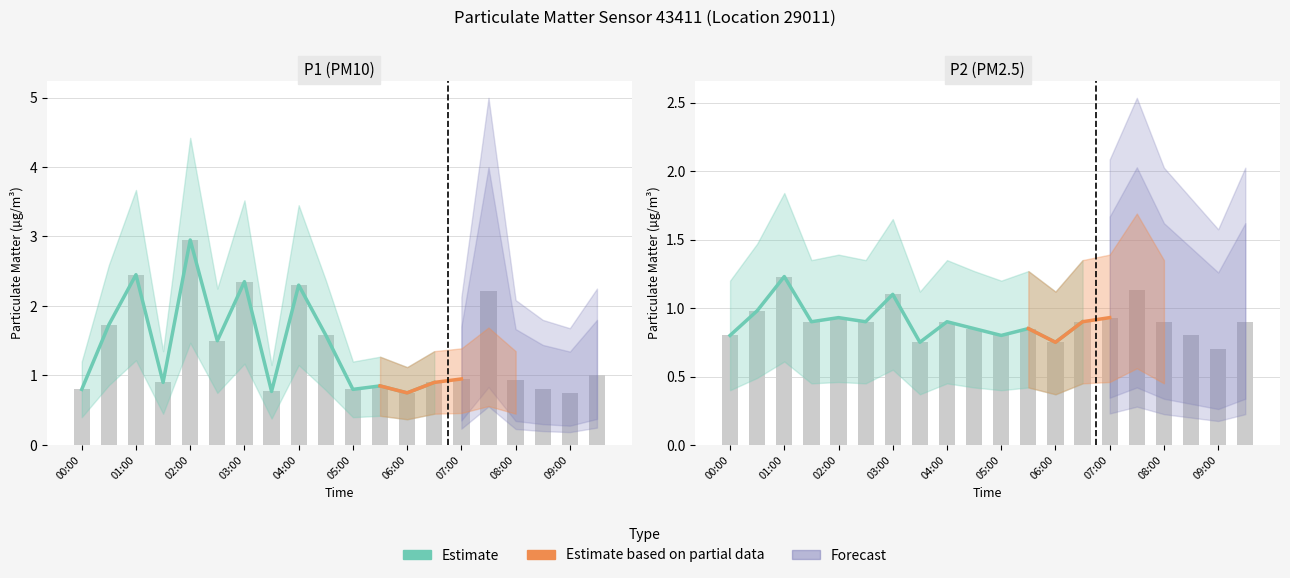

Reading left to right, what are all the values shown in this chart?

P1: 0.8	1.7	2.5	0.9	3.0	1.5	2.4	0.8	2.3	1.6	0.8	0.8	0.8	0.9	0.9	2.2	0.9	0.8	0.8	1.0
P2: 0.8	1.0	1.2	0.9	0.9	0.9	1.1	0.8	0.9	0.8	0.8	0.8	0.8	0.9	0.9	1.1	0.9	0.8	0.7	0.9